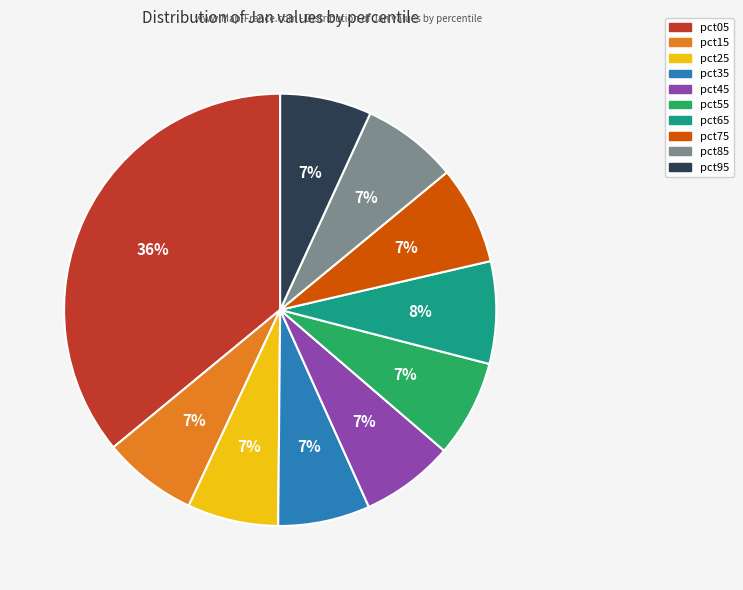

Combined, do pct35 and pct85 account for over 50%?

No